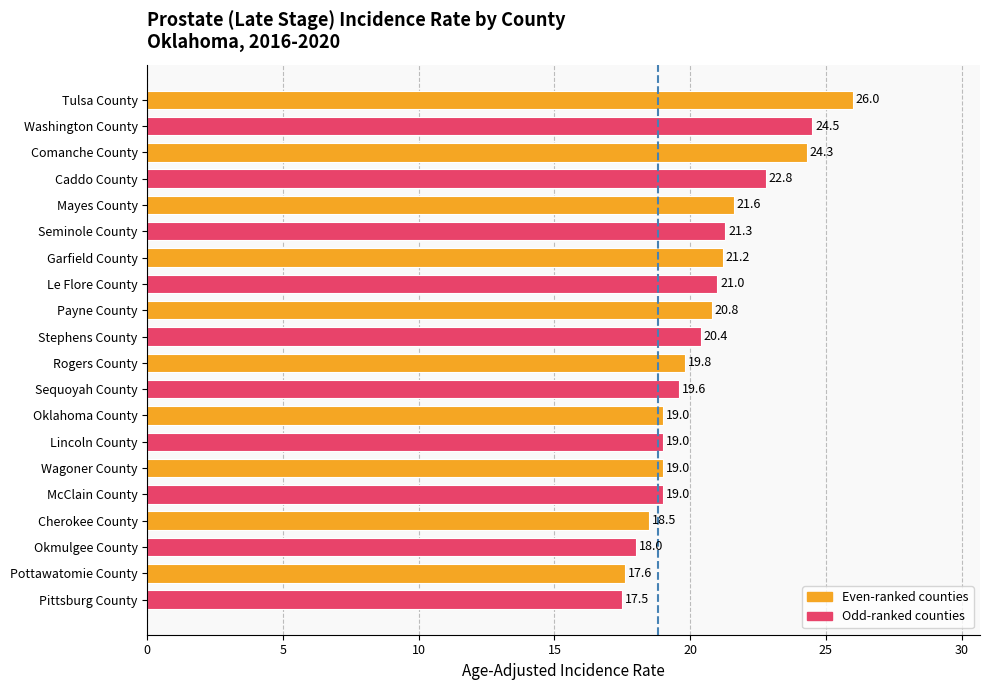

Reading bottom to top, list all the values displayed in this chart.

Pittsburg County=17.5	Pottawatomie County=17.6	Okmulgee County=18.0	Cherokee County=18.5	McClain County=19.0	Wagoner County=19.0	Lincoln County=19.0	Oklahoma County=19.0	Sequoyah County=19.6	Rogers County=19.8	Stephens County=20.4	Payne County=20.8	Le Flore County=21.0	Garfield County=21.2	Seminole County=21.3	Mayes County=21.6	Caddo County=22.8	Comanche County=24.3	Washington County=24.5	Tulsa County=26.0